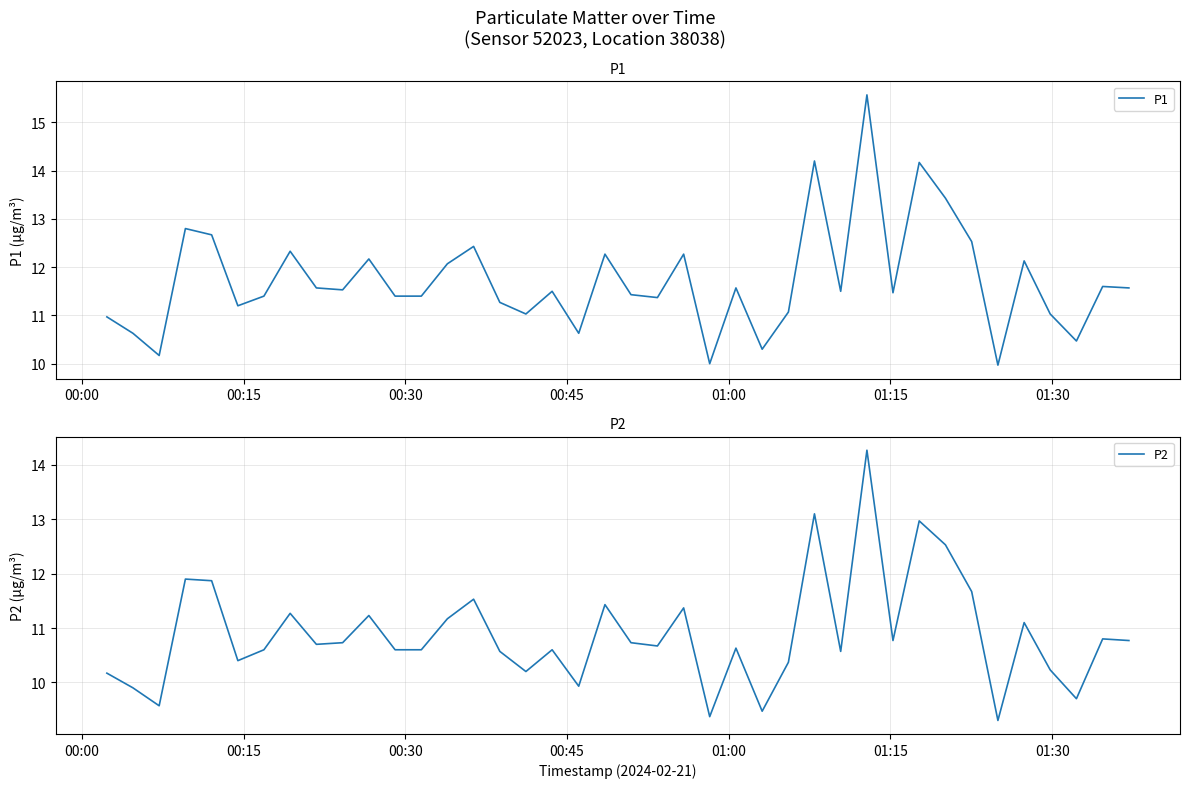

What is the average value of the P2 series?

10.9